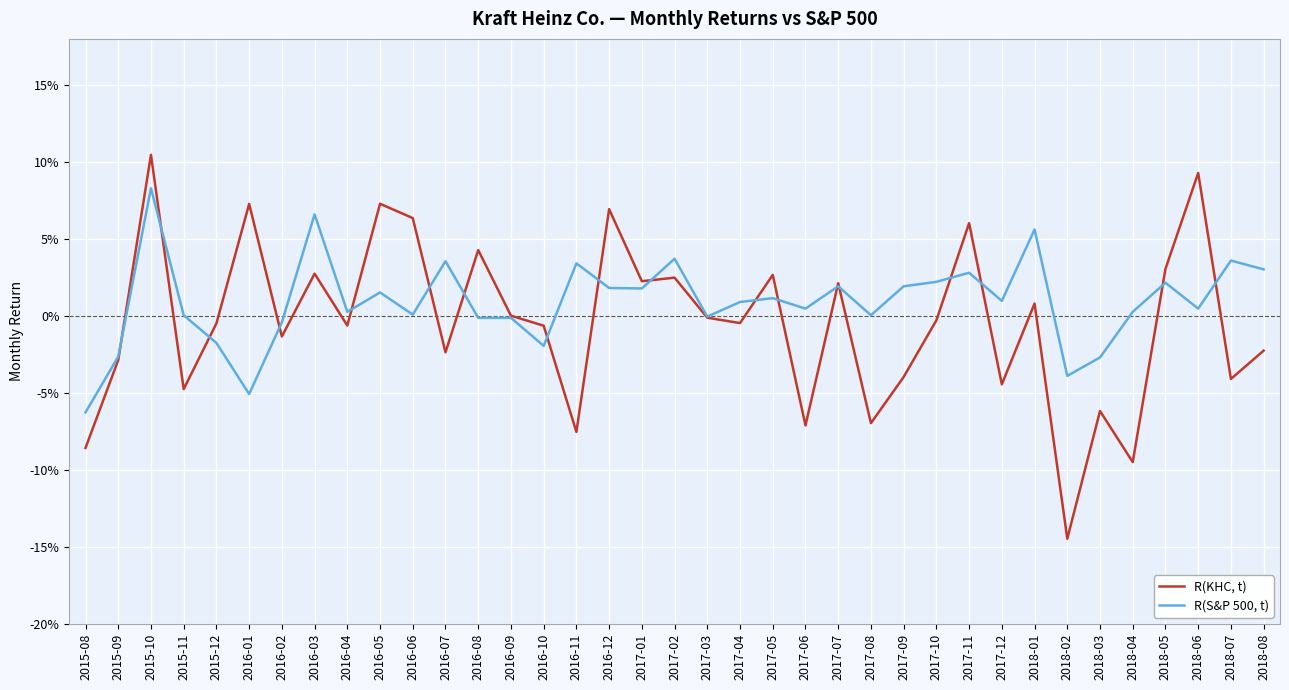

True or false: R(KHC, t) has more than 2 points higher than both neighbors.

True